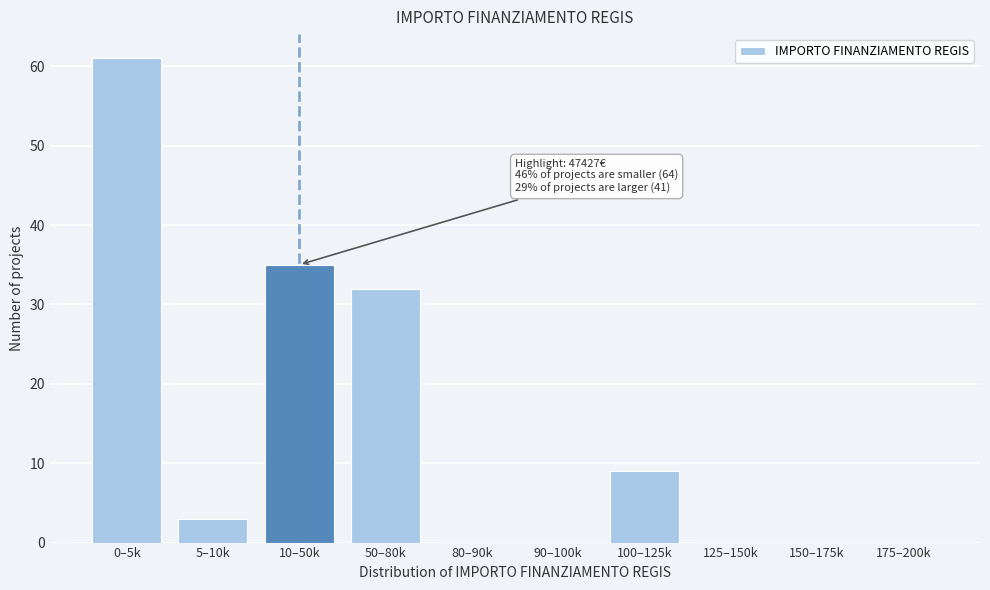

Reading right to left, transcribe all the data shown in this chart.

175–200k=0	150–175k=0	125–150k=0	100–125k=9	90–100k=0	80–90k=0	50–80k=32	10–50k=35	5–10k=3	0–5k=61